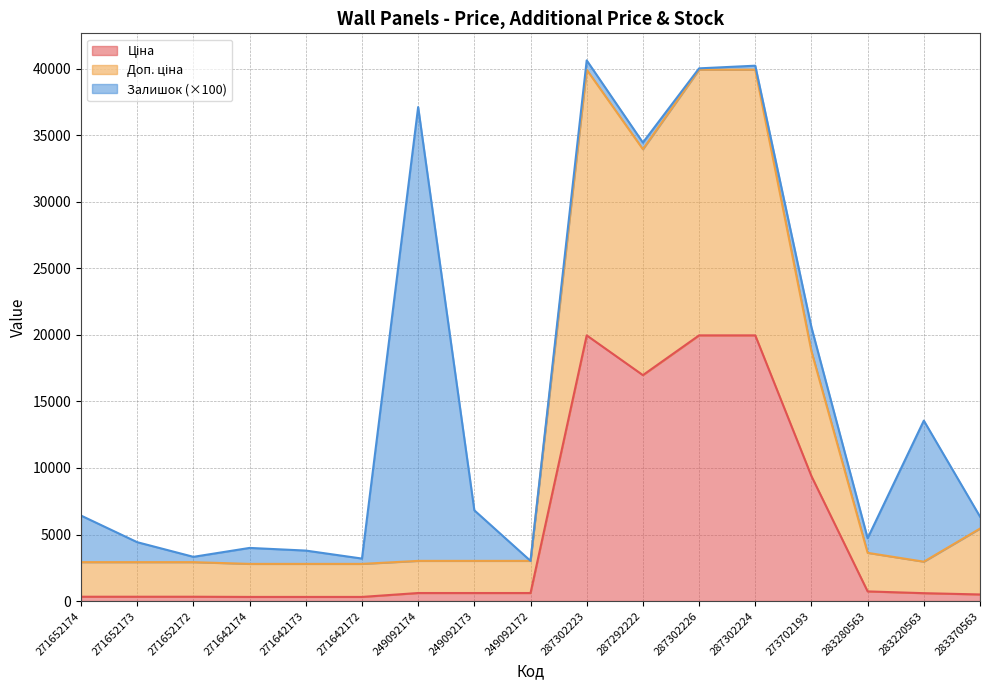

Does the chart have visible grid lines?

Yes